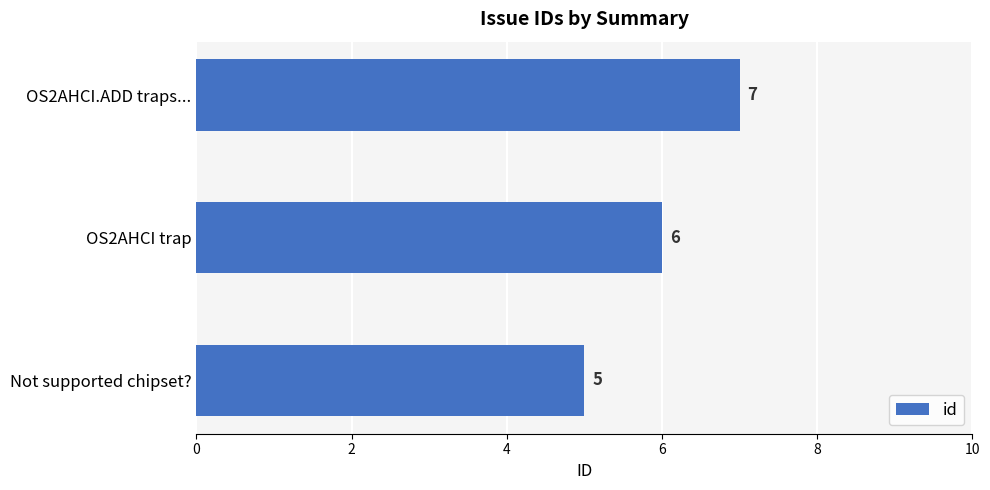

List the labels in order of value, largest first.

OS2AHCI.ADD traps..., OS2AHCI trap, Not supported chipset?